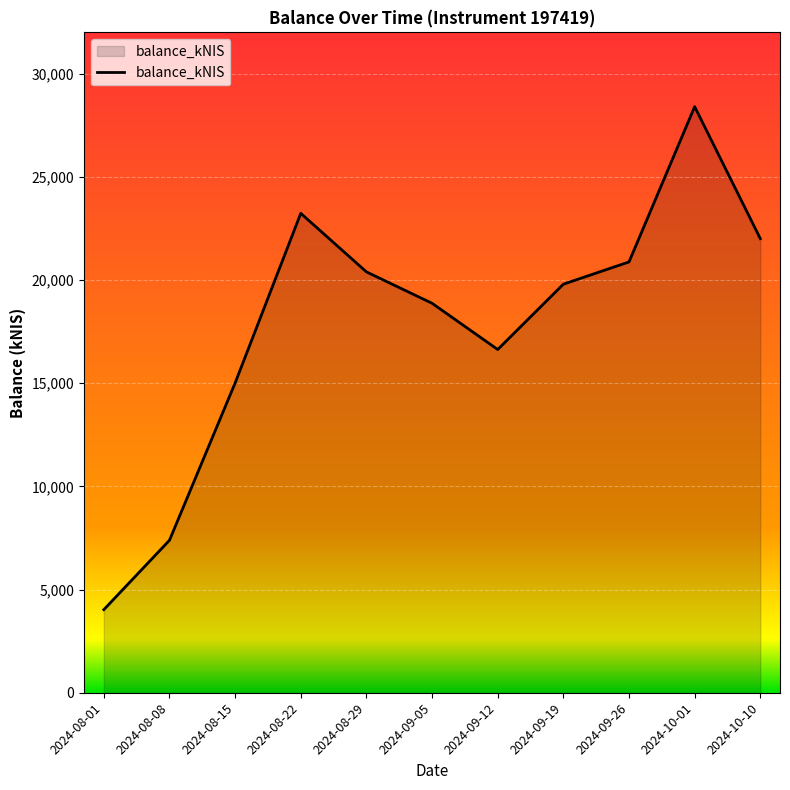

How many values are below 19797?

5